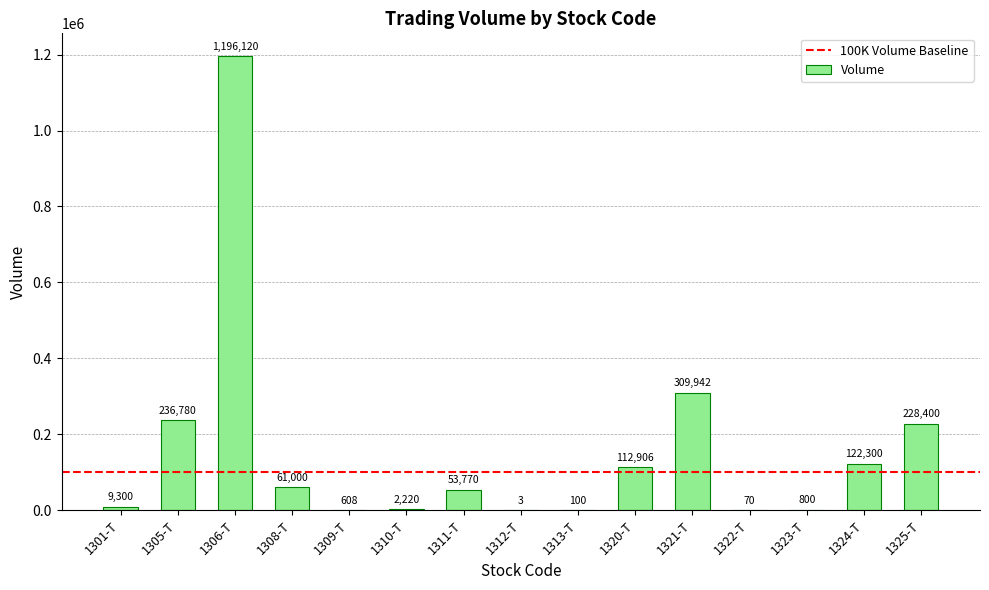

Approximately how many times larger is the value at 1311-T compared to 1322-T?

768.1